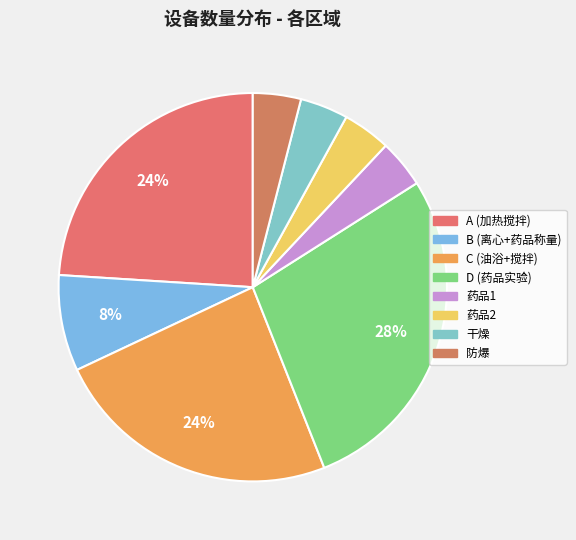

Which has a higher value, B (离心+药品称量) or A (加热搅拌)?

A (加热搅拌)